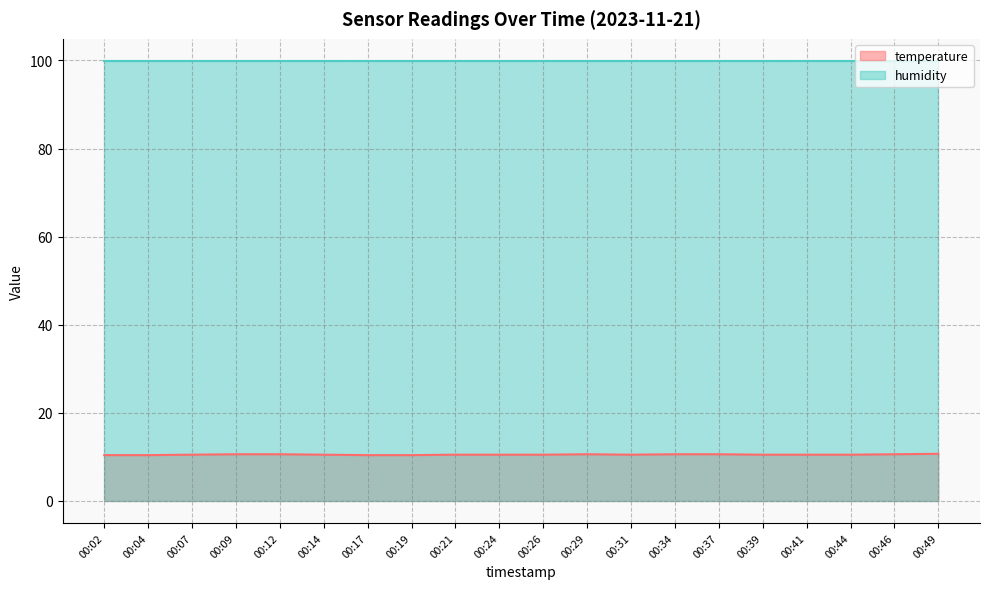

What is the difference between the second highest and minimum values?

0.2